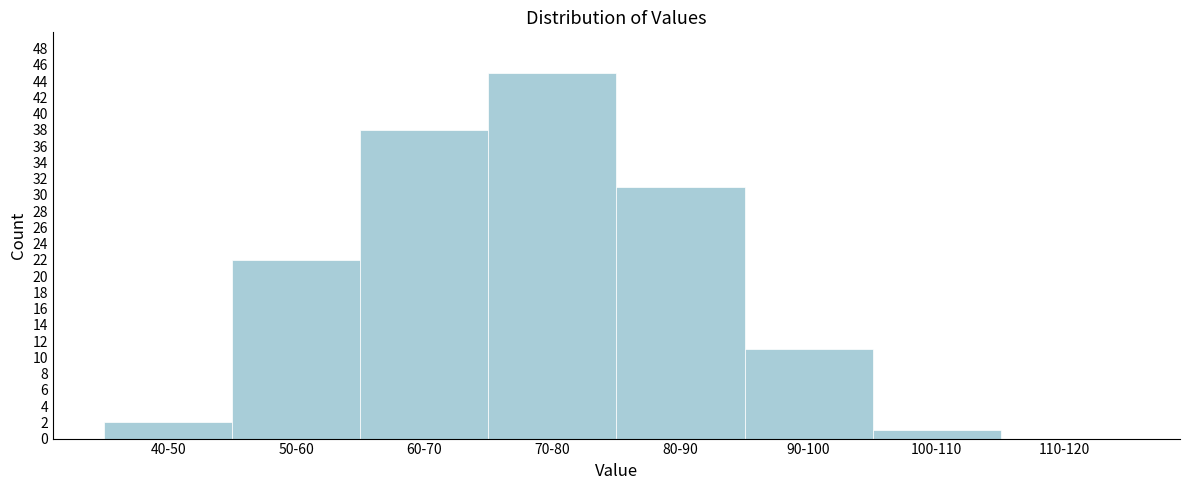

Reading right to left, transcribe all the data shown in this chart.

110-120=0	100-110=1	90-100=11	80-90=31	70-80=45	60-70=38	50-60=22	40-50=2